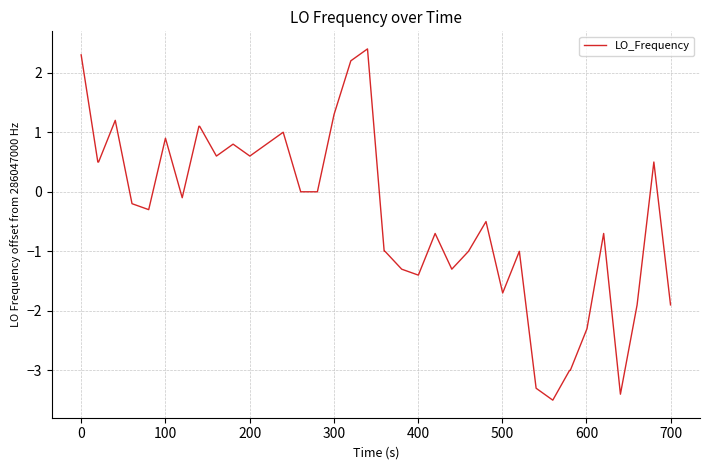

What is the smallest value displayed?

-3.5